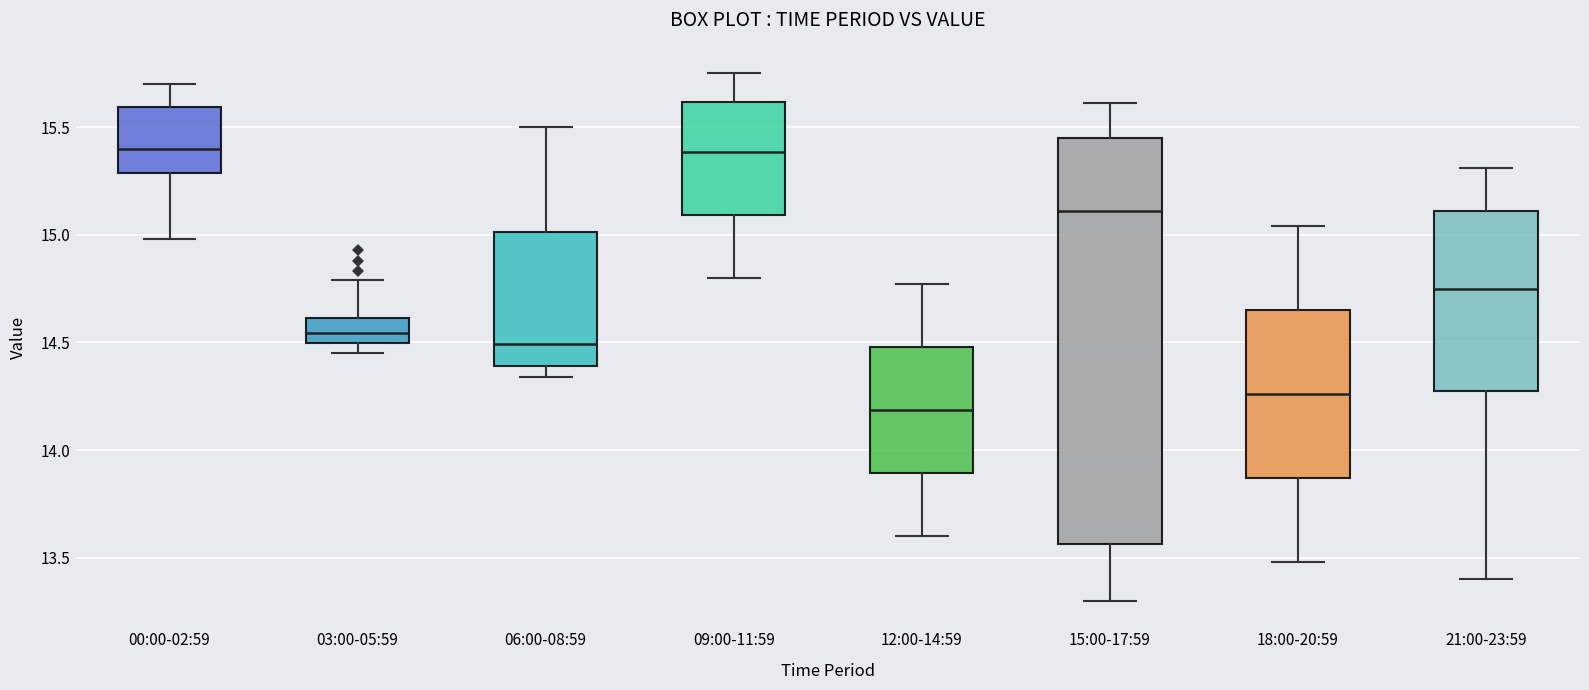

Reading left to right, read every box against the y-axis: the position of its median line, the range the box covers, and the ends of its whiskers. The values are not printed on the chart, so give them approximately, as read against the axis.

00:00-02:59: median 15.40, box 15.30 to 15.60, whiskers 15.00 to 15.70
03:00-05:59: median 14.55, box 14.50 to 14.60, whiskers 14.45 to 14.80
06:00-08:59: median 14.50, box 14.40 to 15.00, whiskers 14.35 to 15.50
09:00-11:59: median 15.40, box 15.10 to 15.60, whiskers 14.80 to 15.75
12:00-14:59: median 14.20, box 13.90 to 14.50, whiskers 13.60 to 14.75
15:00-17:59: median 15.10, box 13.55 to 15.45, whiskers 13.30 to 15.60
18:00-20:59: median 14.25, box 13.85 to 14.65, whiskers 13.50 to 15.05
21:00-23:59: median 14.75, box 14.30 to 15.10, whiskers 13.40 to 15.30